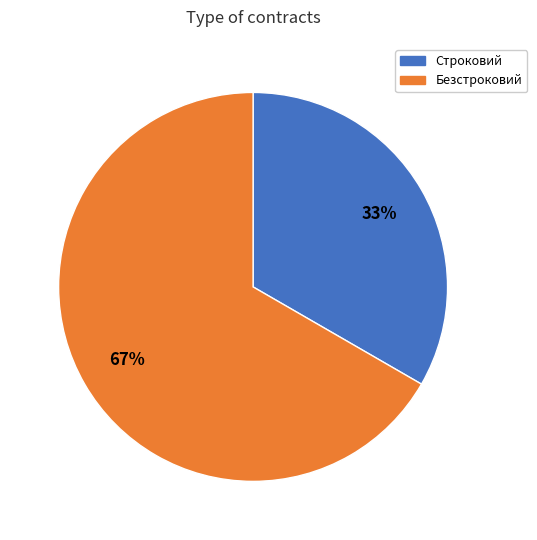

To the nearest percent, what percentage of the pie is Безстроковий?

67%